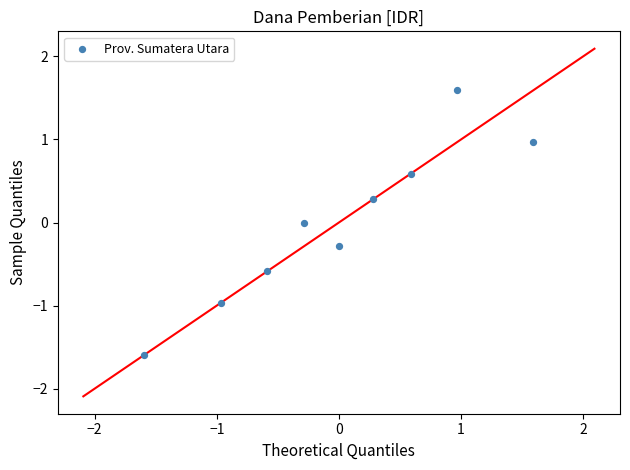

What is the range of X values (max minus min)?

3.2